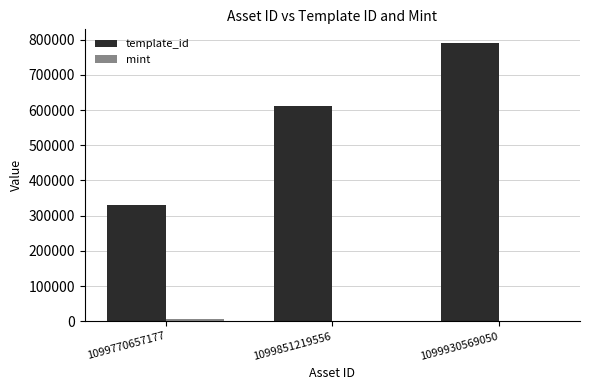

The template_id series shows 611865 at 1099851219556. True or false?

True